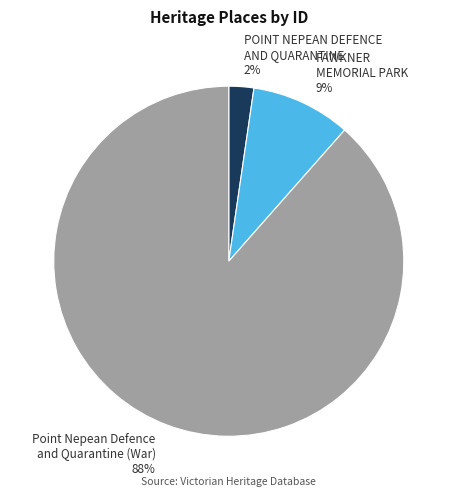

How many segments does this pie chart have?

3